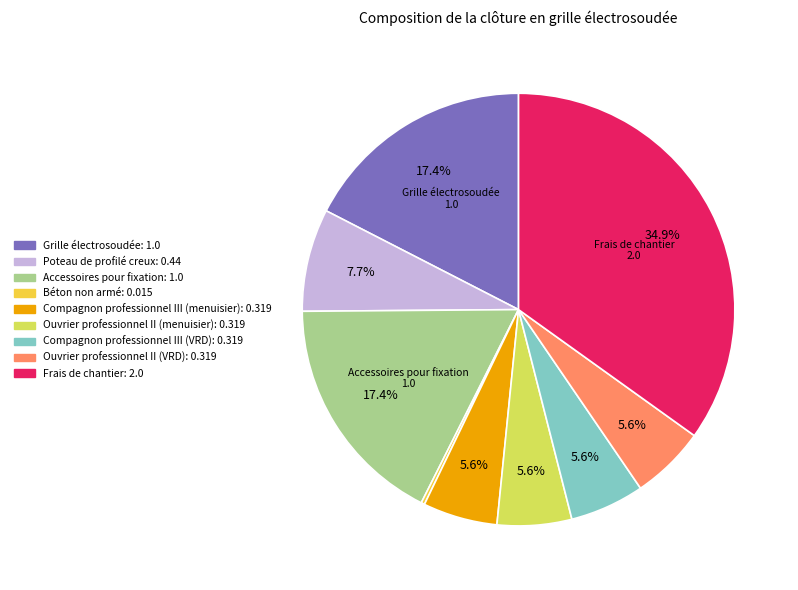

To the nearest percent, what portion does Grille électrosoudée represent?

17%